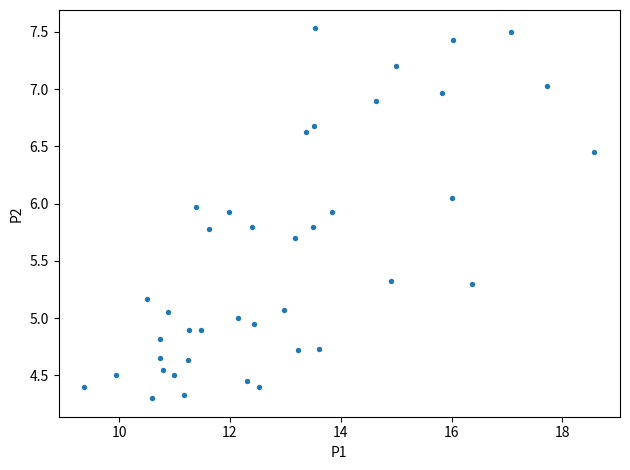

What is the range of X values (max minus min)?

9.2